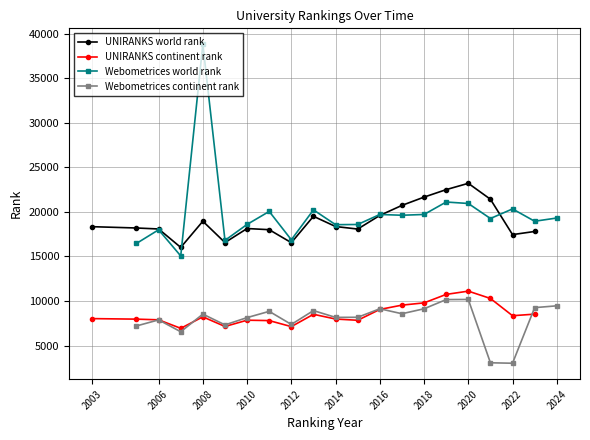

True or false: UNIRANKS world rank and UNIRANKS continent rank cross at least once.

False